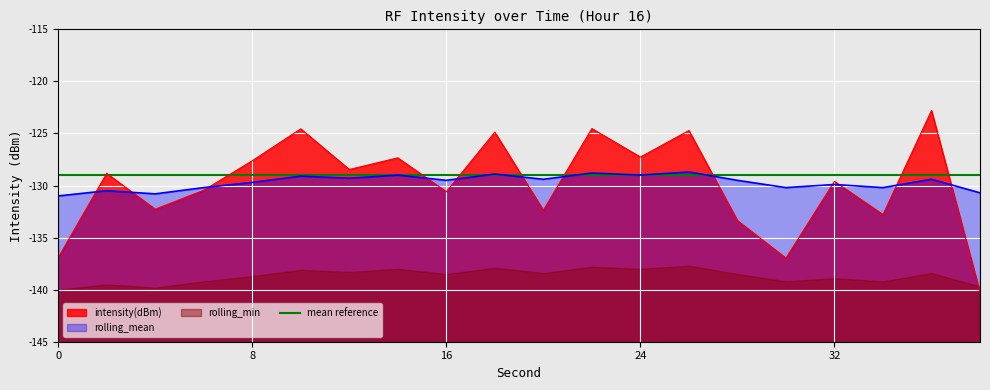

True or false: intensity(dBm) has a value of -171.4 at 22.

False